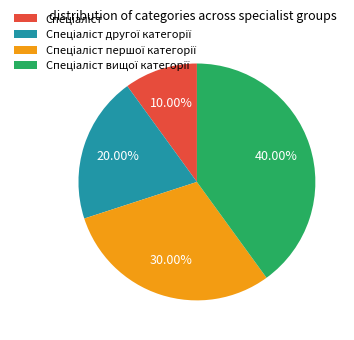

To the nearest percent, what is the average slice percentage?

25%